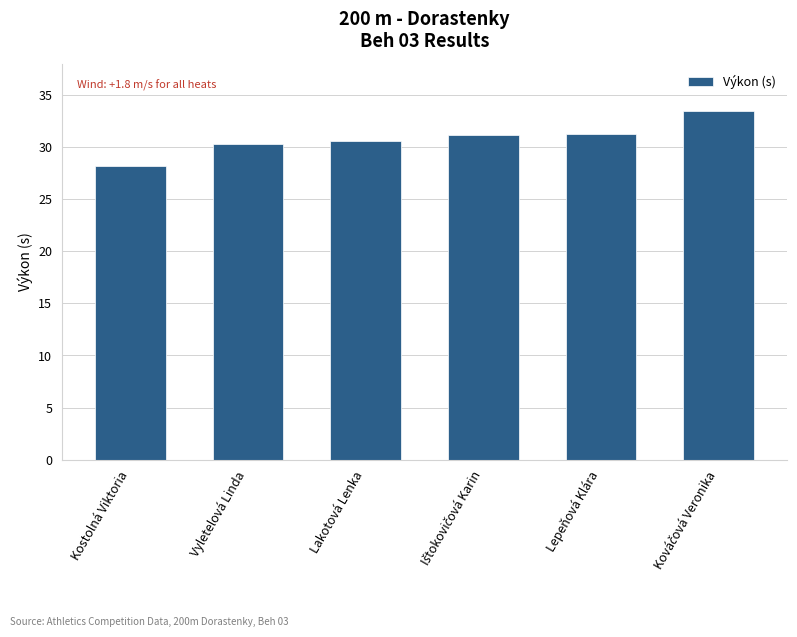

What is the sum of all values?

184.9